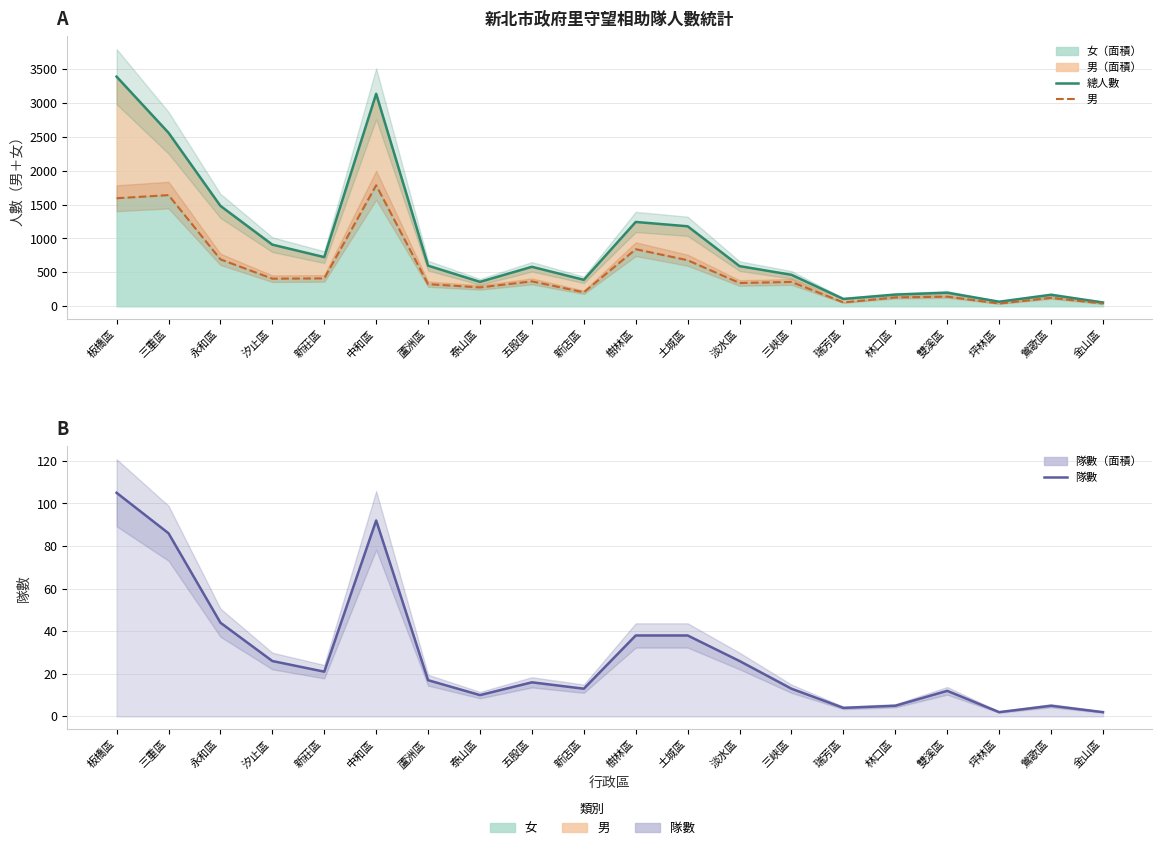

Which series has the widest spread of values?

人數（總計）